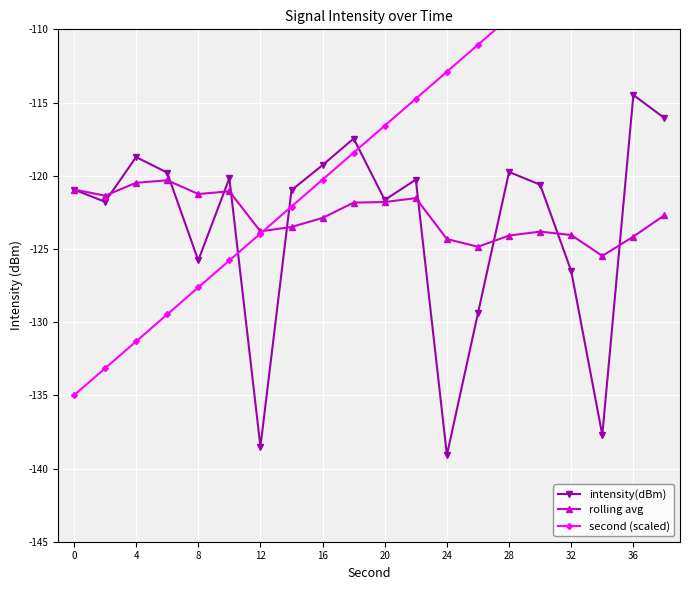

In intensity(dBm), how many points are higher than both neighbors (excluding endpoints)?

6